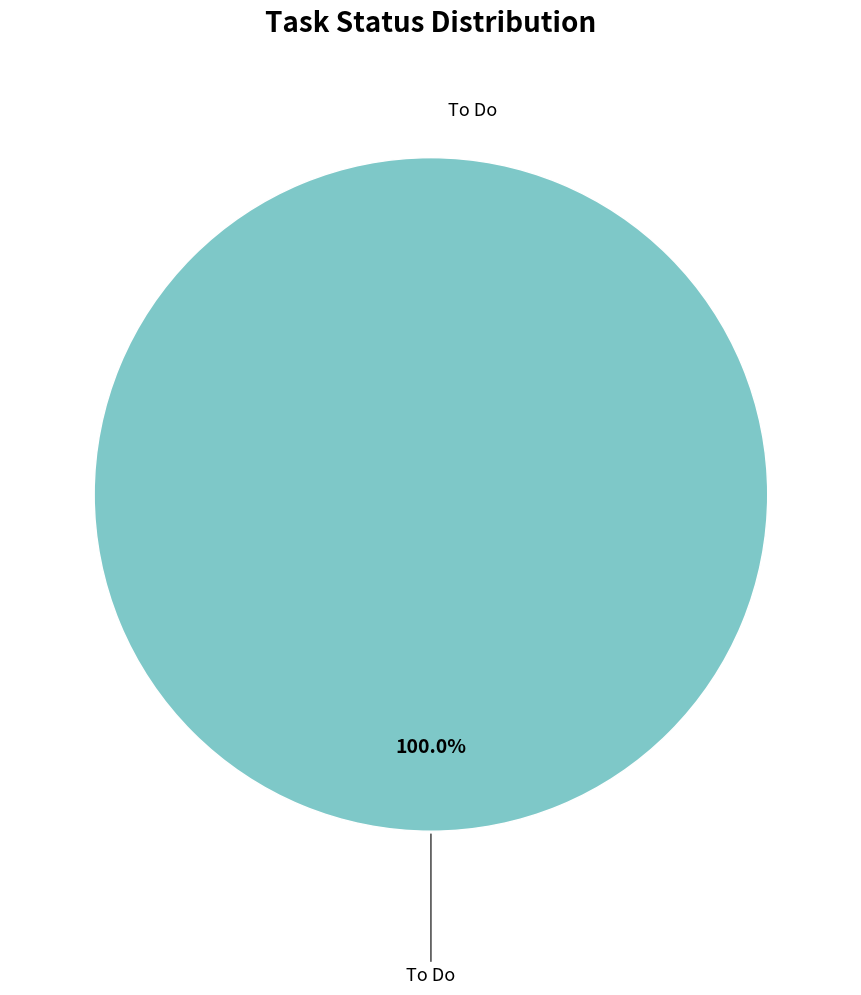

Is there a majority slice in this chart?

Yes